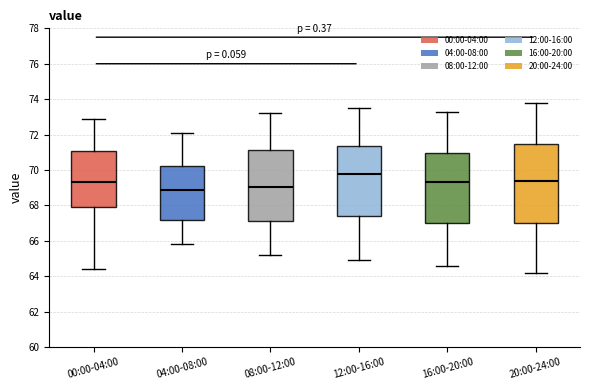

Which box's median line is the lowest?

04:00-08:00